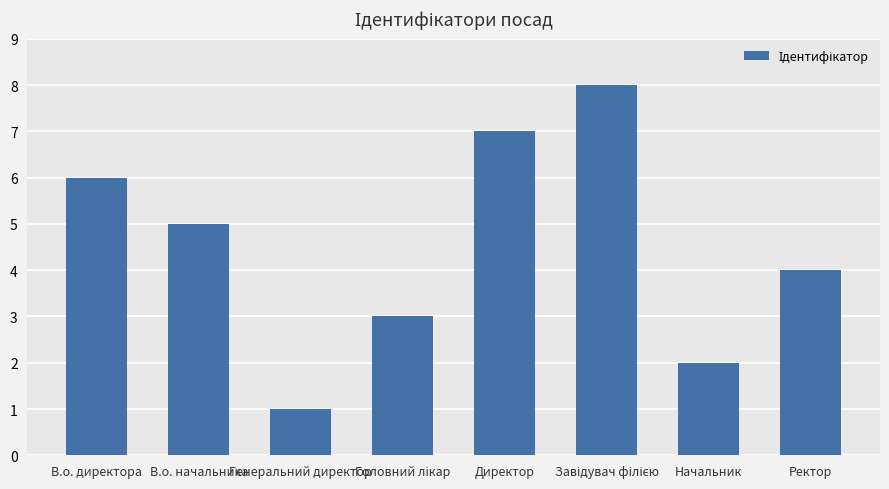

Where does the data first go above 5?

В.о. директора